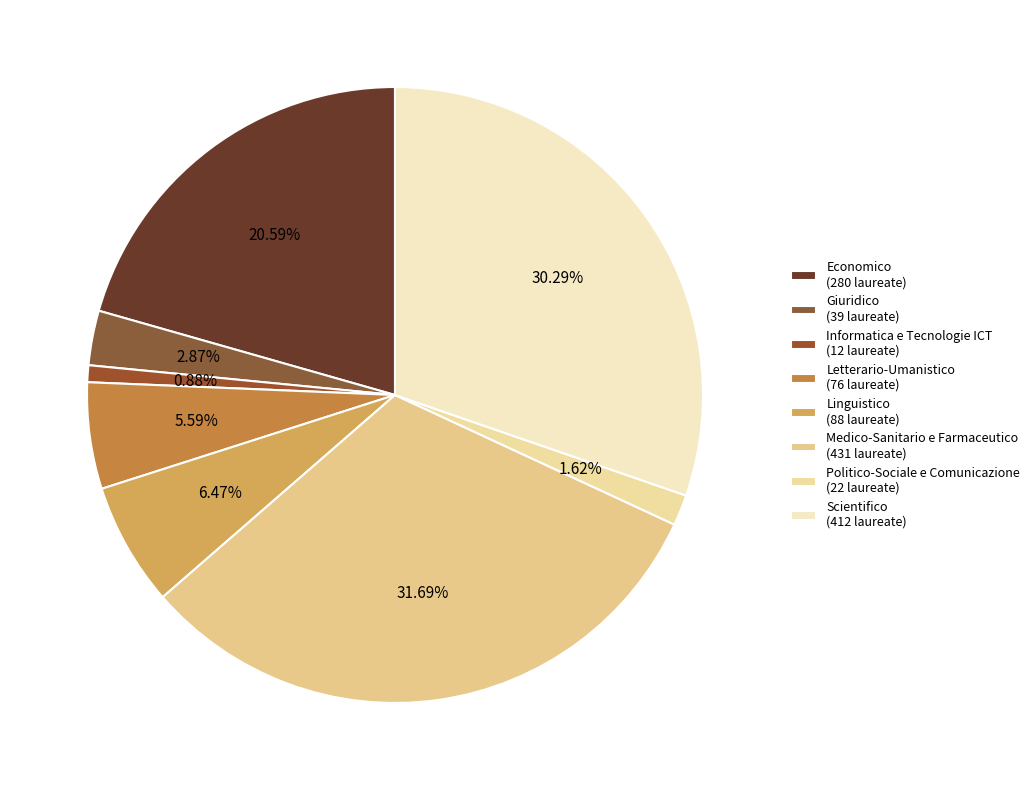

Rank the categories by value from lowest to highest.

Informatica e Tecnologie ICT, Politico-Sociale e Comunicazione, Giuridico, Letterario-Umanistico, Linguistico, Economico, Scientifico, Medico-Sanitario e Farmaceutico